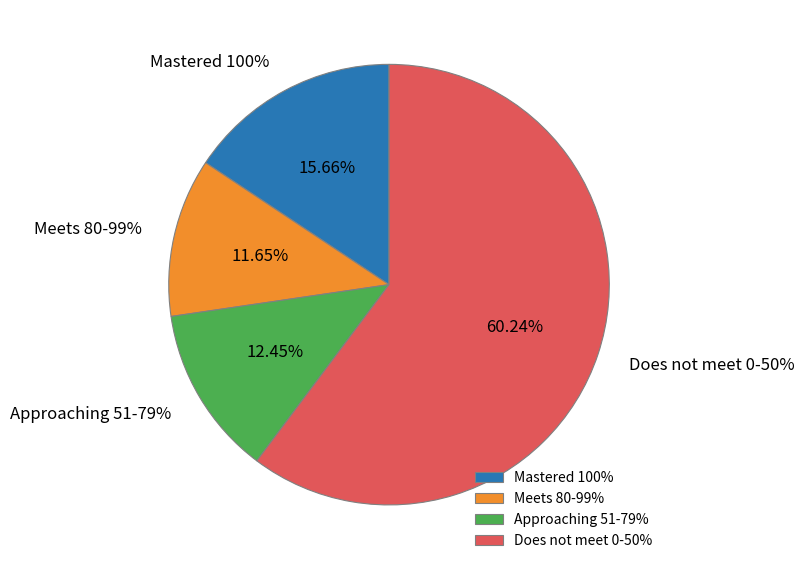

Which category has the smallest portion of the pie?

Meets 80-99%